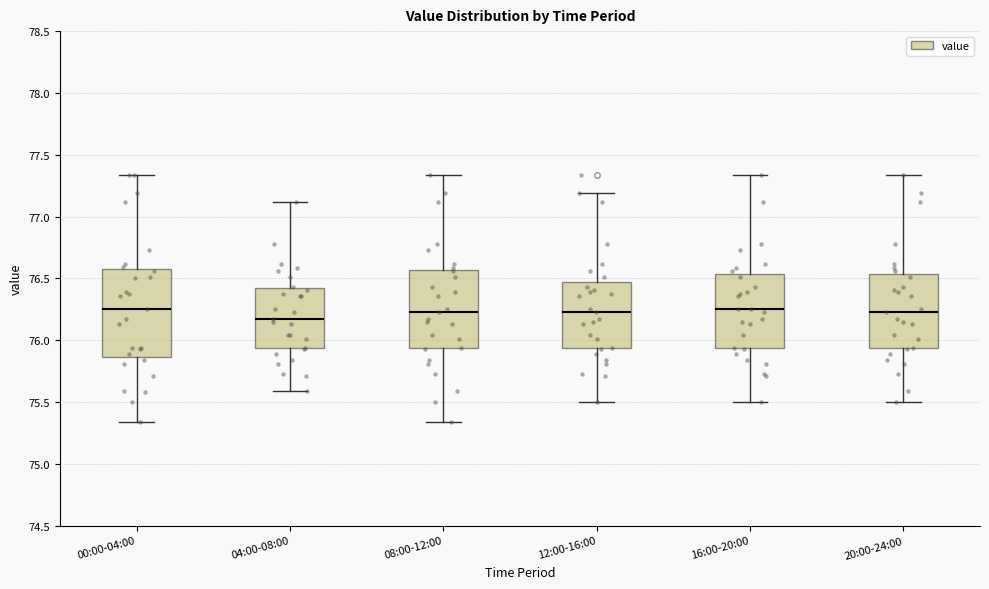

Where is the lower edge of the box for 04:00-08:00 on the y-axis? The values are not printed on the chart, so give them approximately, as read against the axis.

75.95